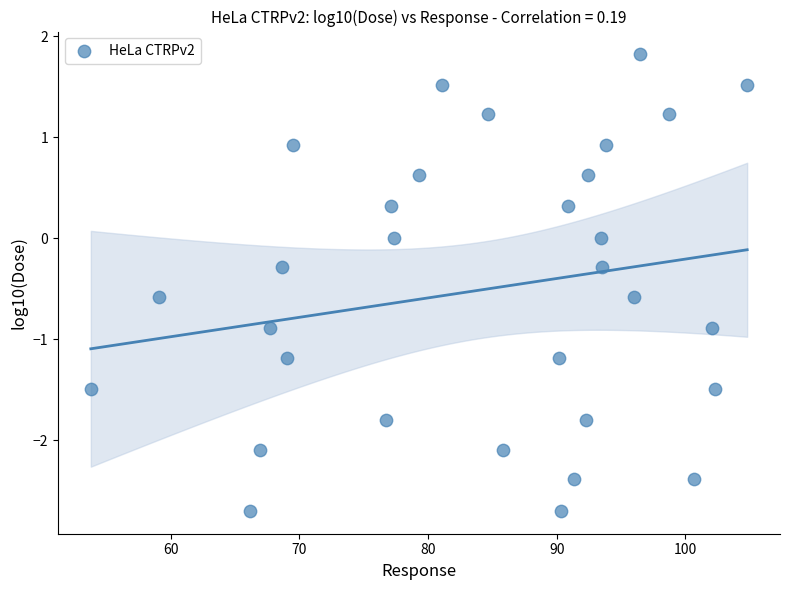

What is the range of X values (max minus min)?

51.0